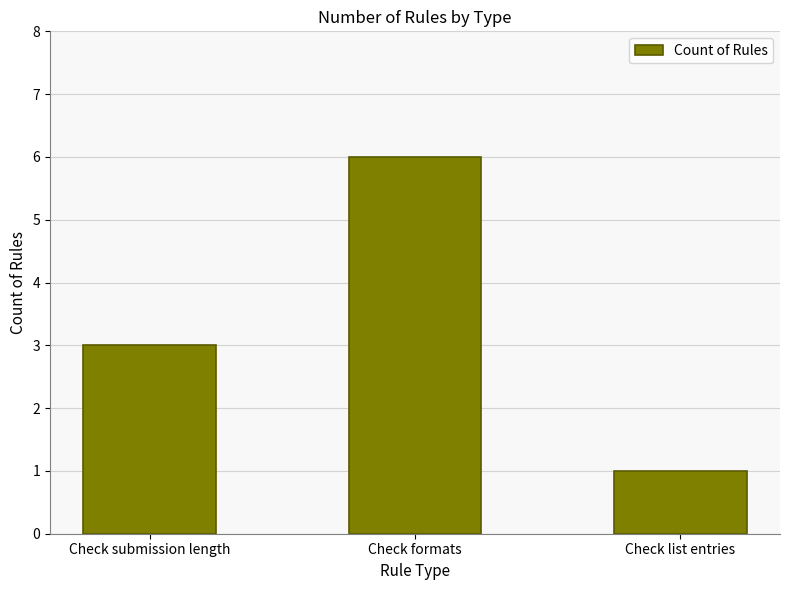

True or false: the data shows 1 at Check submission length.

False